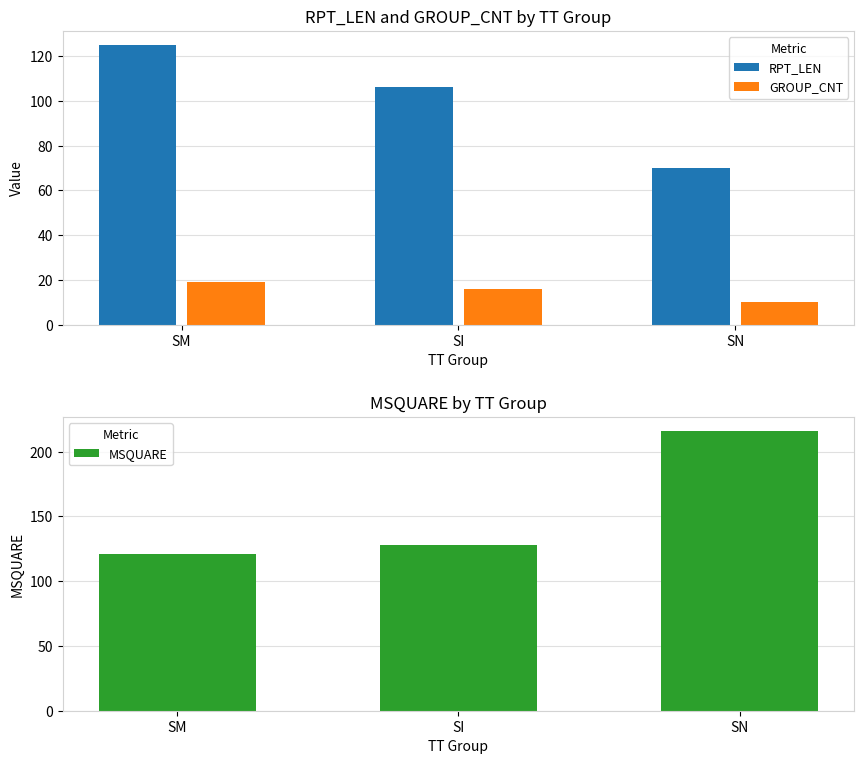

How many values in the RPT_LEN series exceed 106?

1